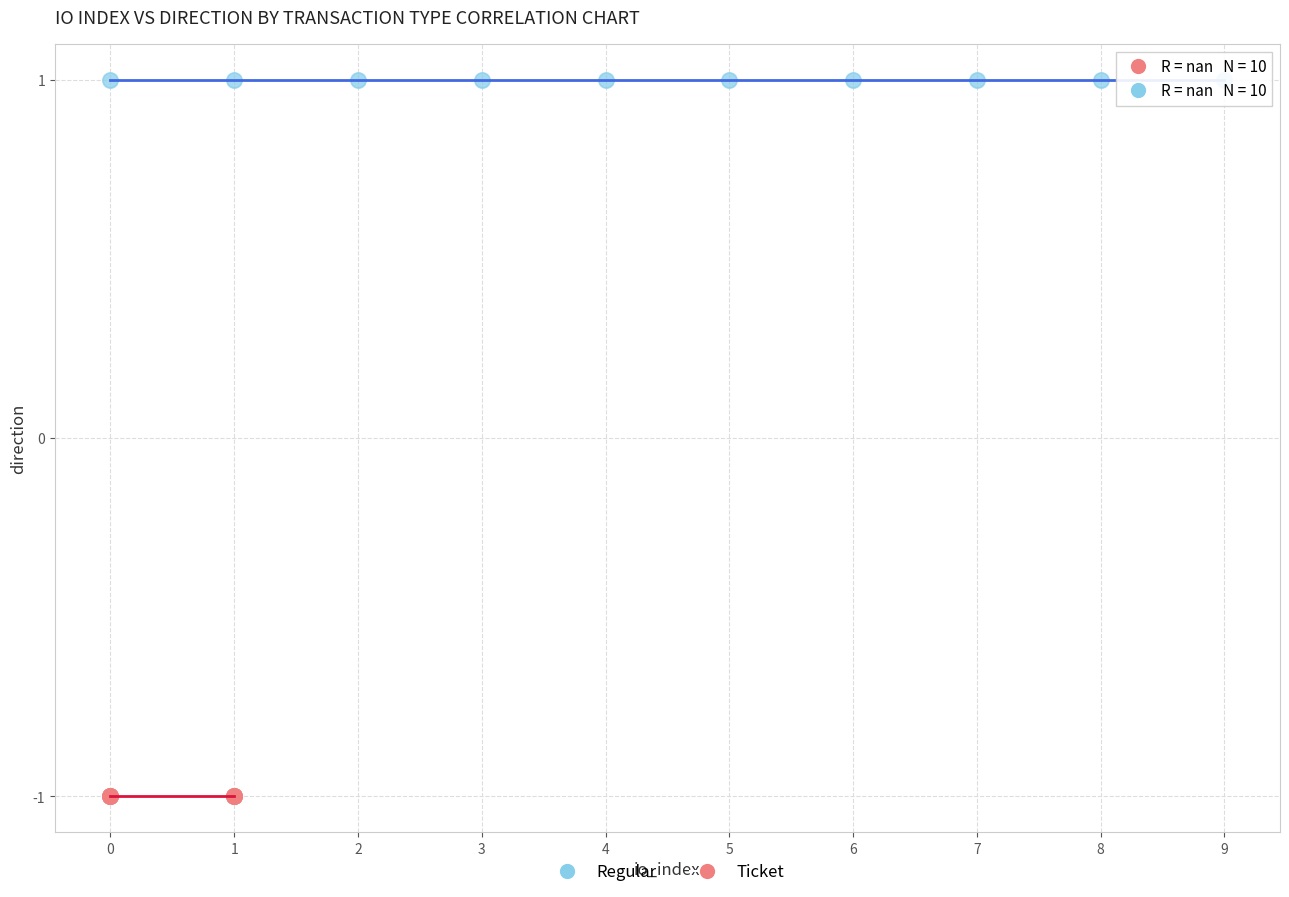

Which series contains the highest Y value?

Regular